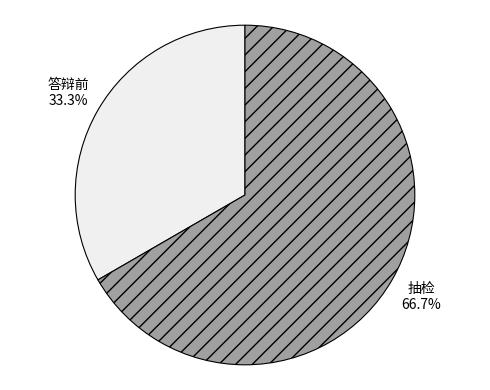

Approximately how many times larger is the value at 抽检 compared to 答辩前?

2.0